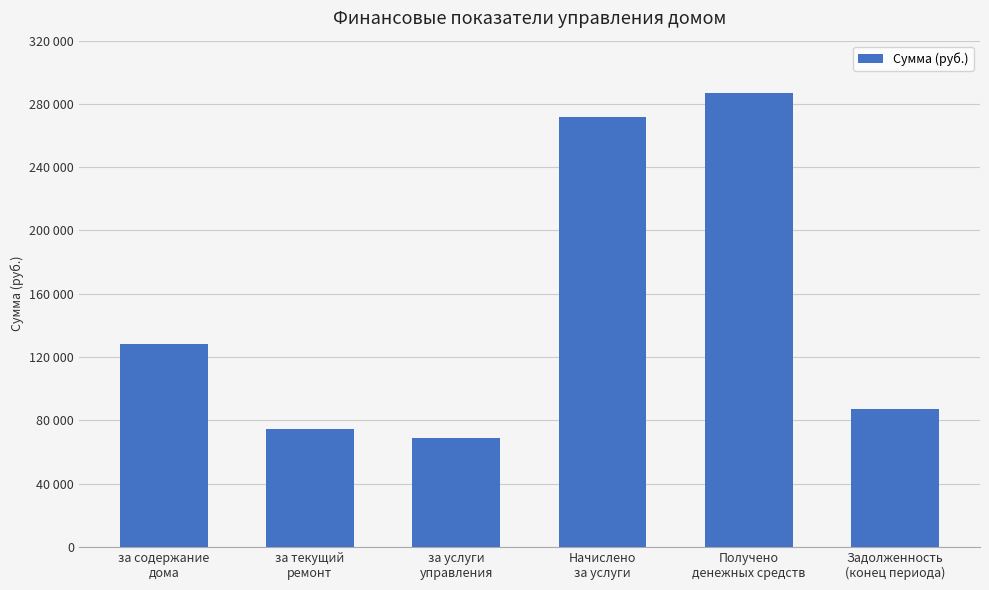

At which label does the data first exceed 128167?

за содержание
дома